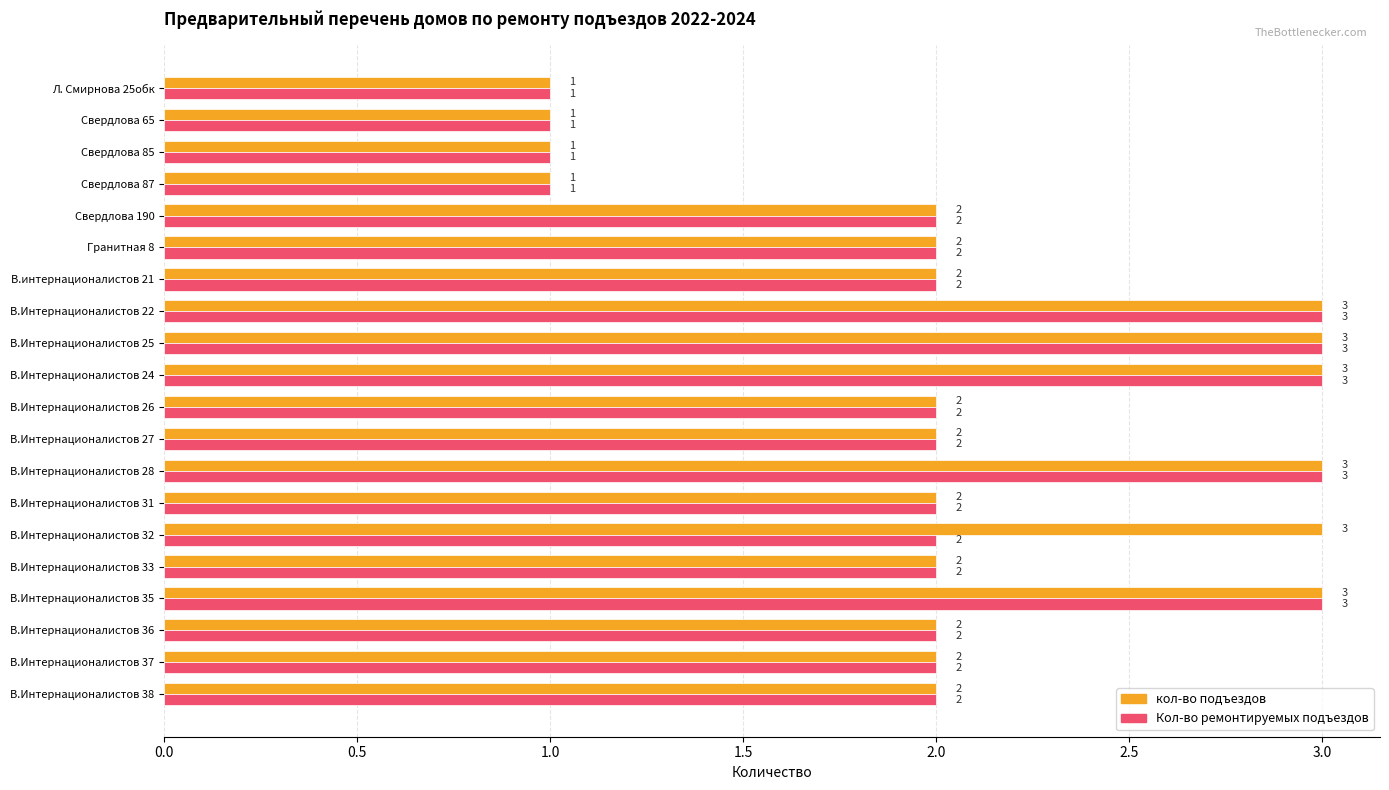

What are all the series names shown in the legend?

кол-во подъездов, Кол-во ремонтируемых подъездов